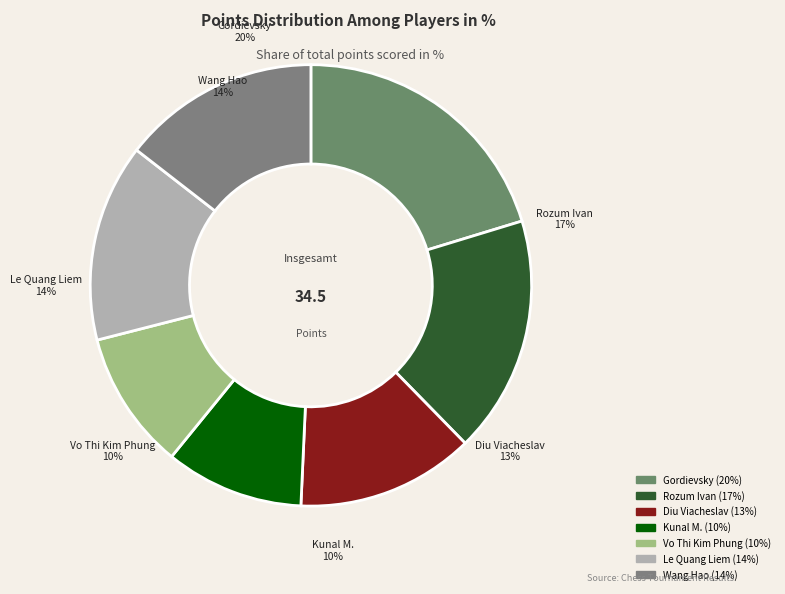

Between GM Gordievsky Dmitry and Le Quang Liem, which is larger?

GM Gordievsky Dmitry